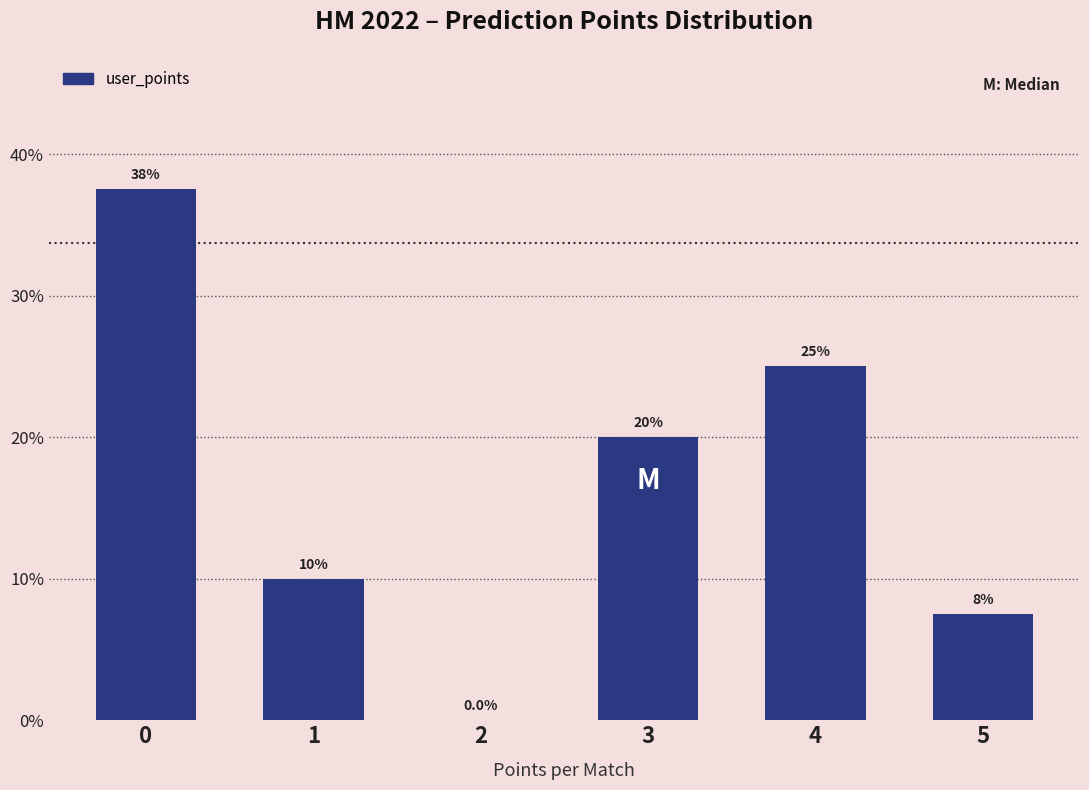

Reading left to right, transcribe all the data shown in this chart.

0=37.5	1=10.0	2=0.0	3=20.0	4=25.0	5=7.5